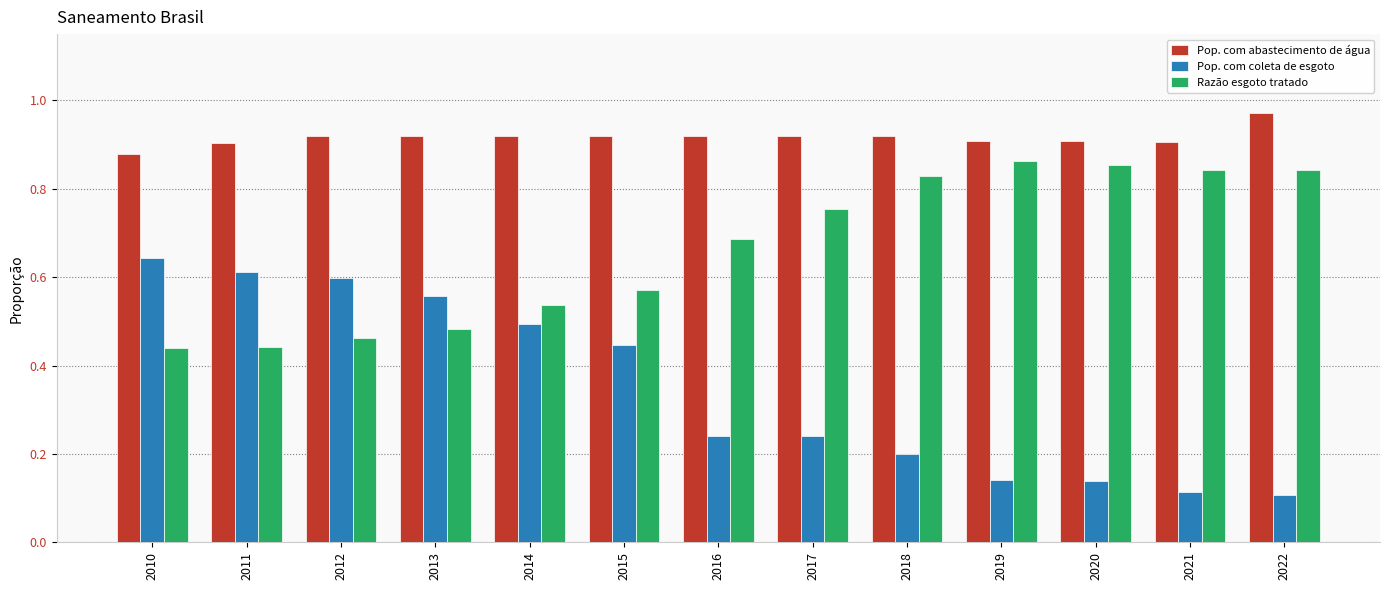

At which label is Pop. com abastecimento de água closest to 0?

2010